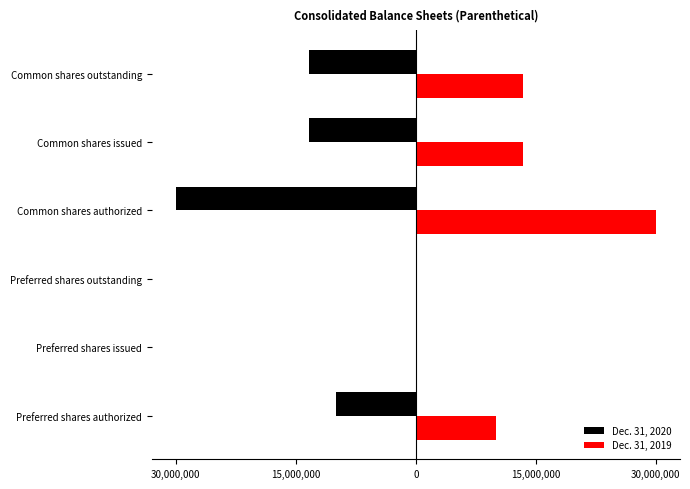

What are all the series names shown in the legend?

Dec. 31, 2020, Dec. 31, 2019